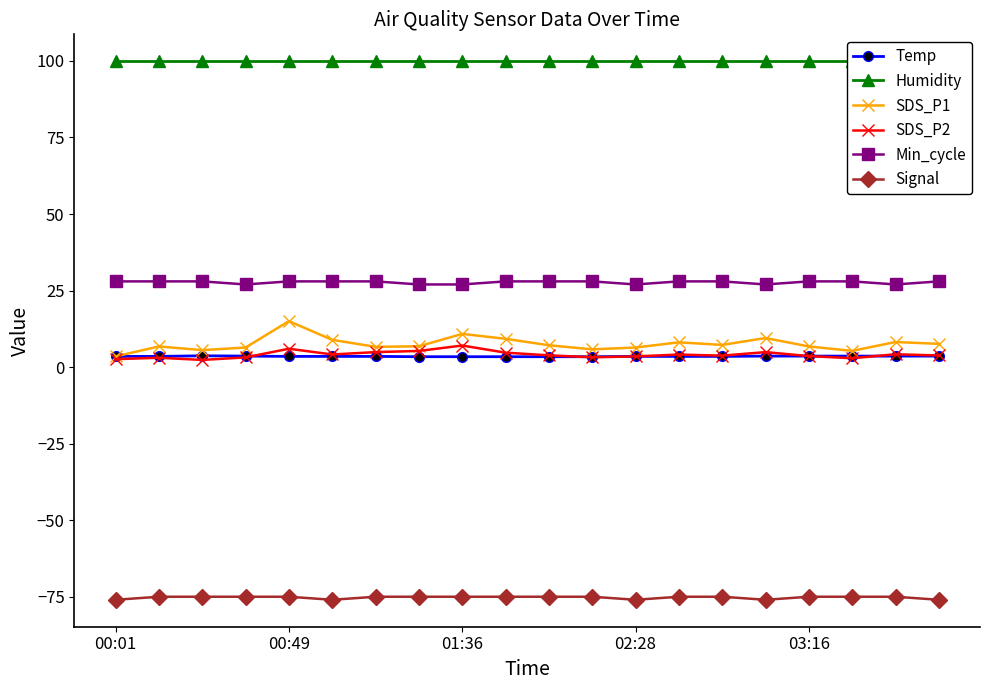

What is the minimum value shown in the chart?

-76.0